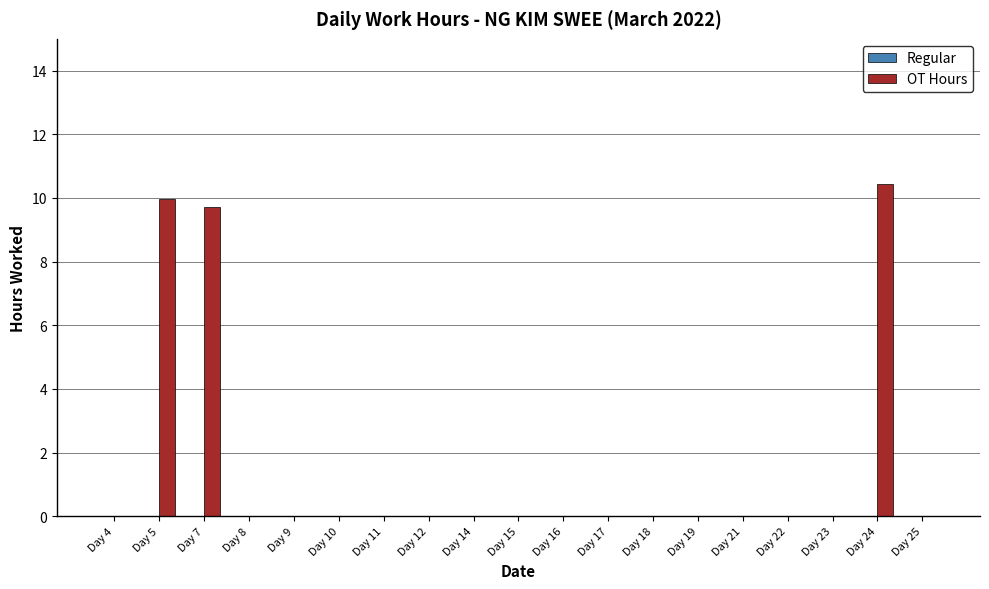

Which has a higher value, Day 19 or Day 24?

Day 24